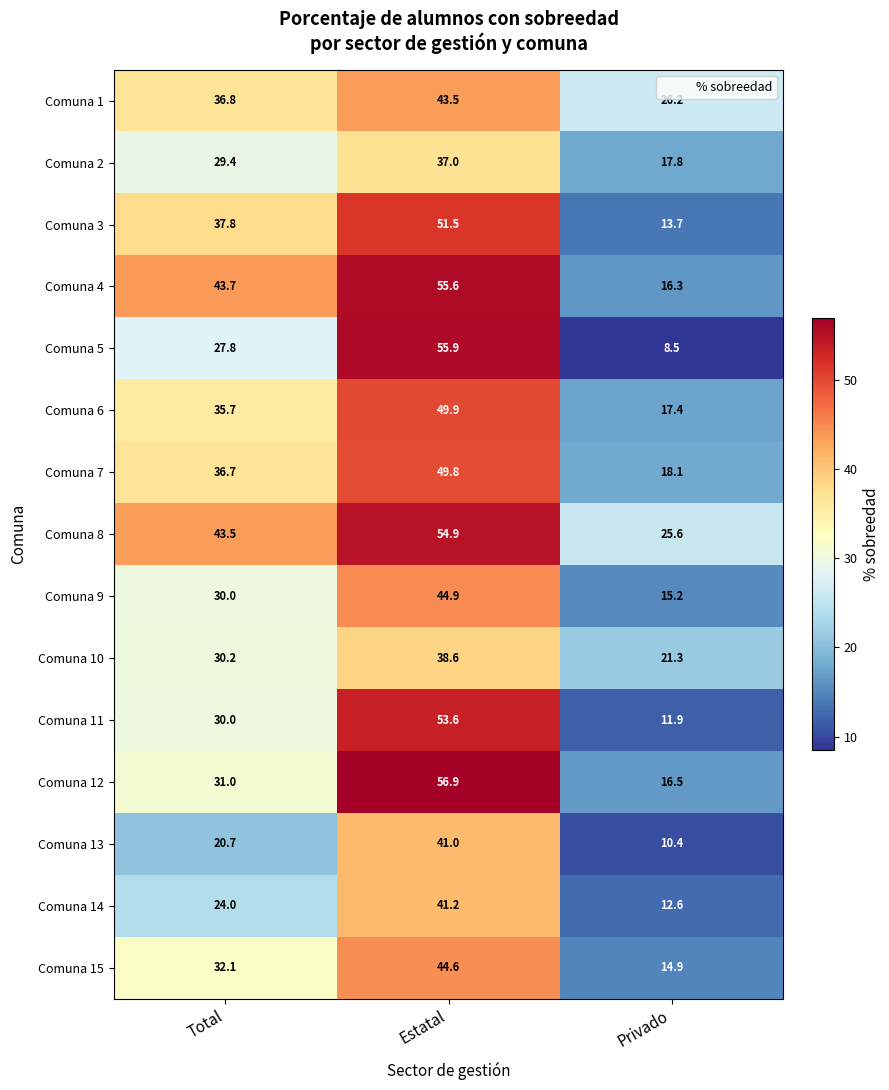

Rank the categories by Comuna 15 value from highest to lowest.

Estatal, Total, Privado